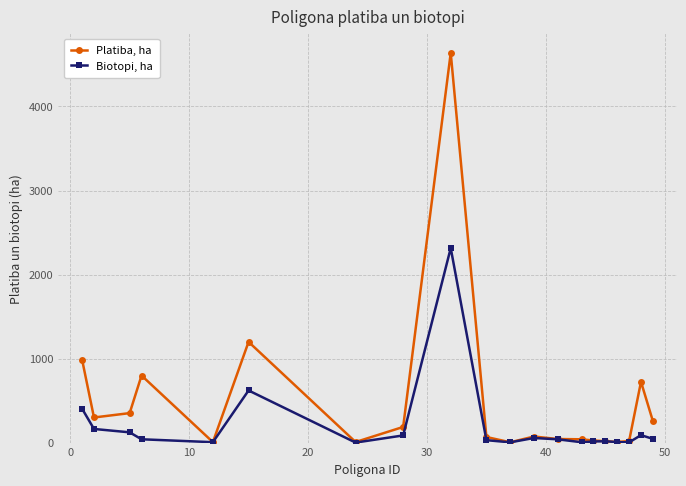

Which series has the widest spread of values?

Platiba, ha